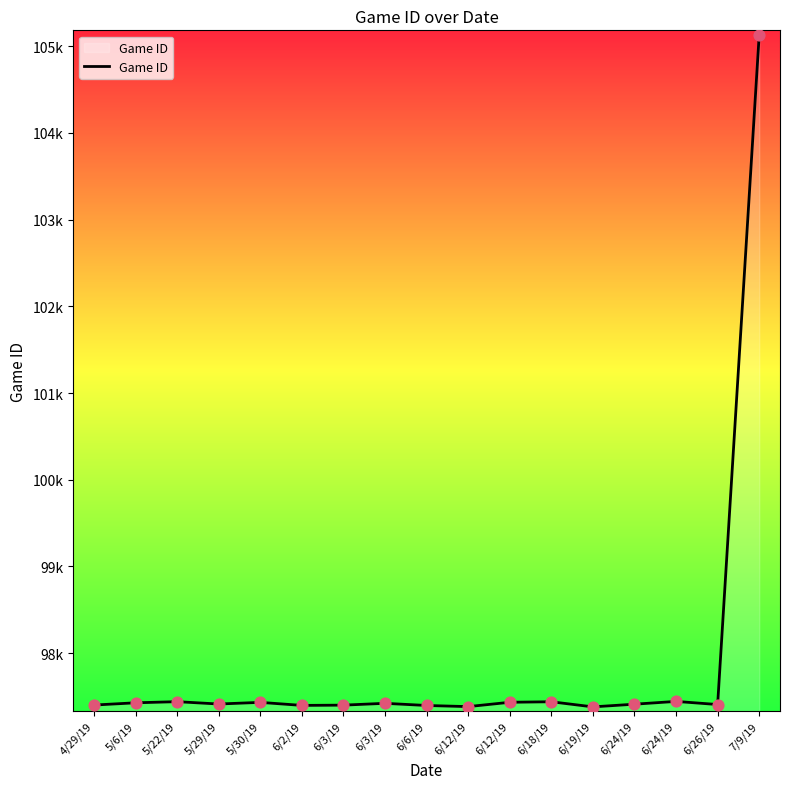

Approximately how many times larger is the value at 4/29/19 compared to 7/9/19?

0.9